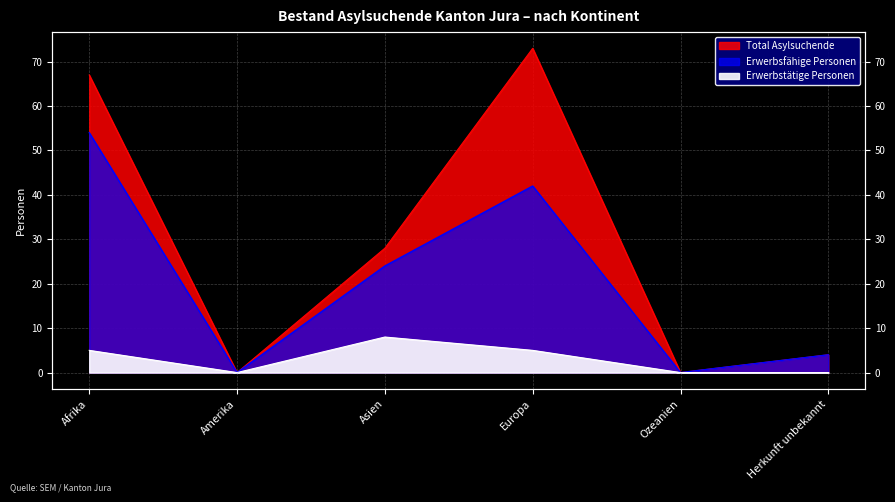

At which category is the sum across all series the highest?

Afrika